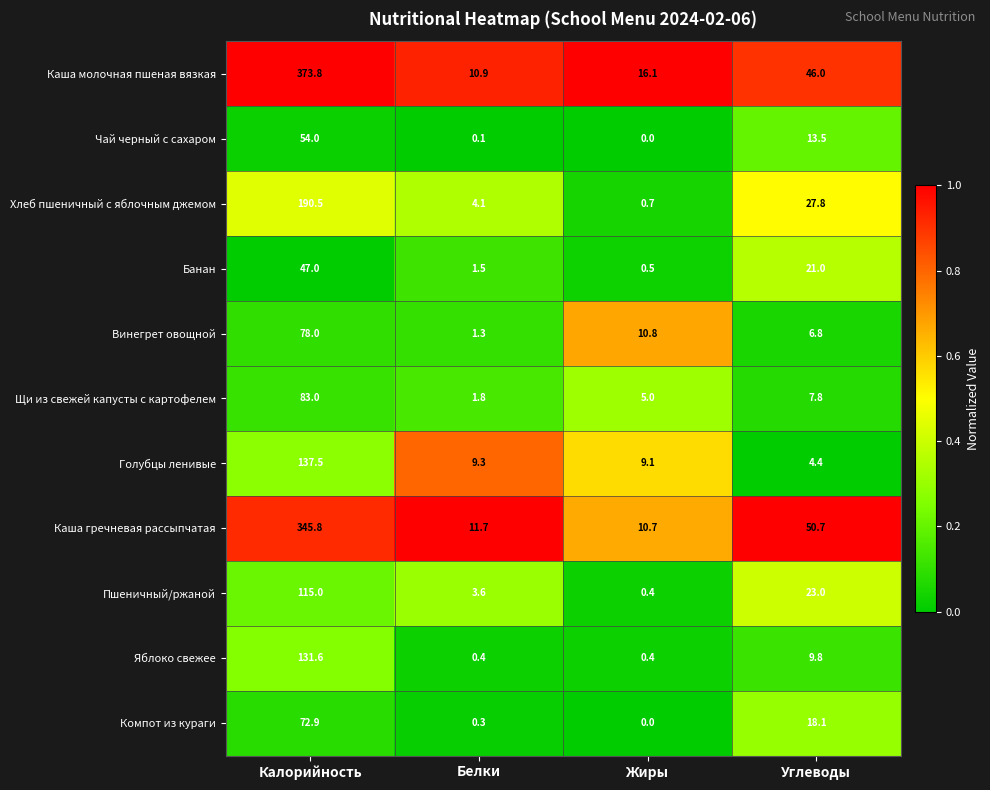

At how many categories does at least one series exceed 0?

4